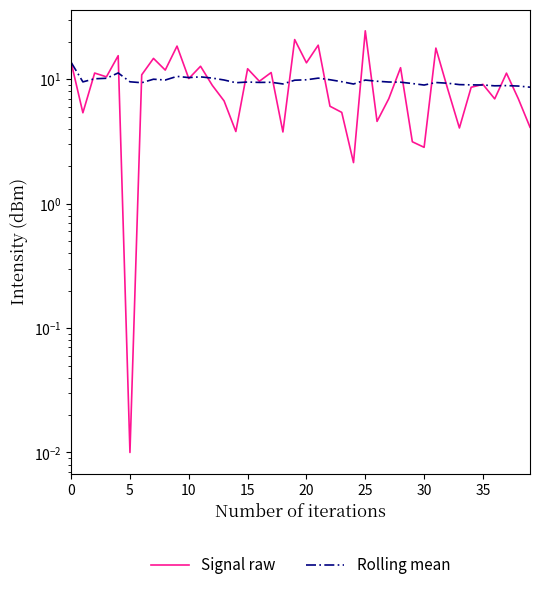

At how many categories does at least one series exceed 13?

9